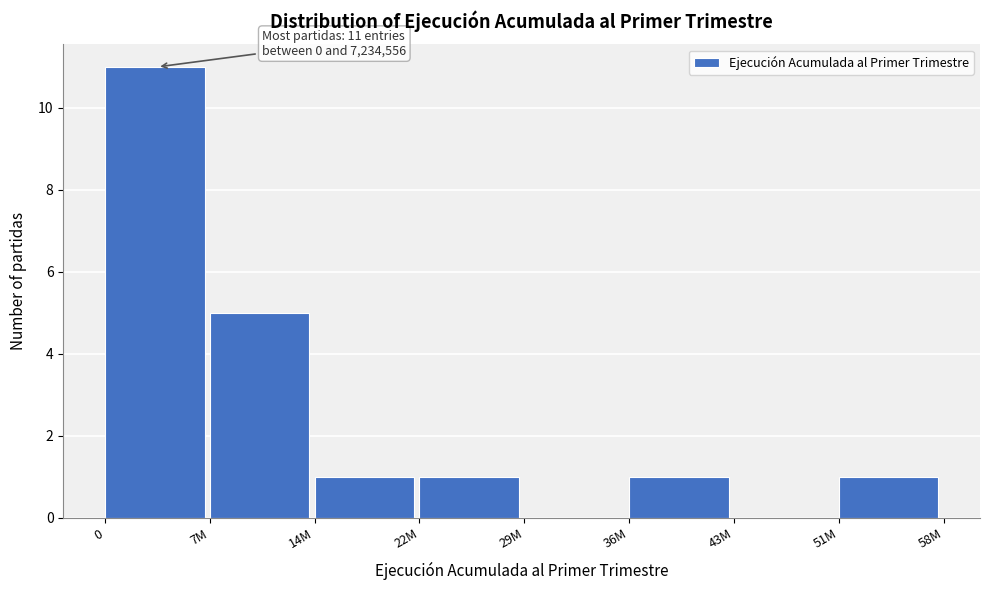

Reading left to right, what are all the values shown in this chart?

0=11	7M=5	14M=1	22M=1	29M=0	36M=1	43M=0	51M=1